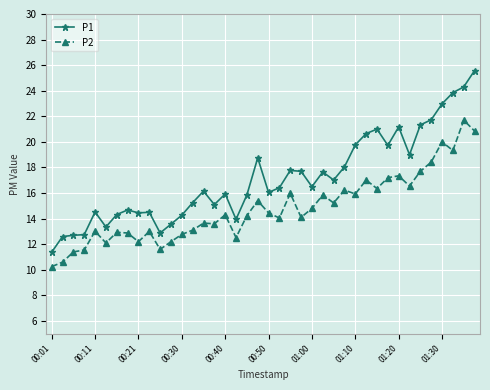

True or false: P2 and P1 intersect in this chart.

False